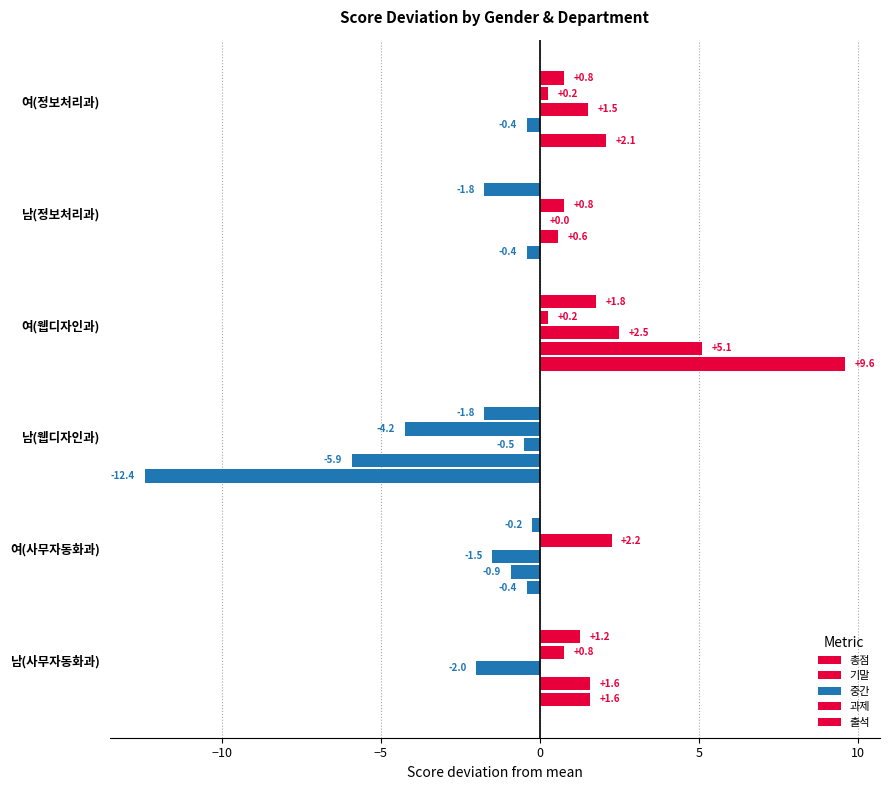

How many positive values does the 기말 series have?

3